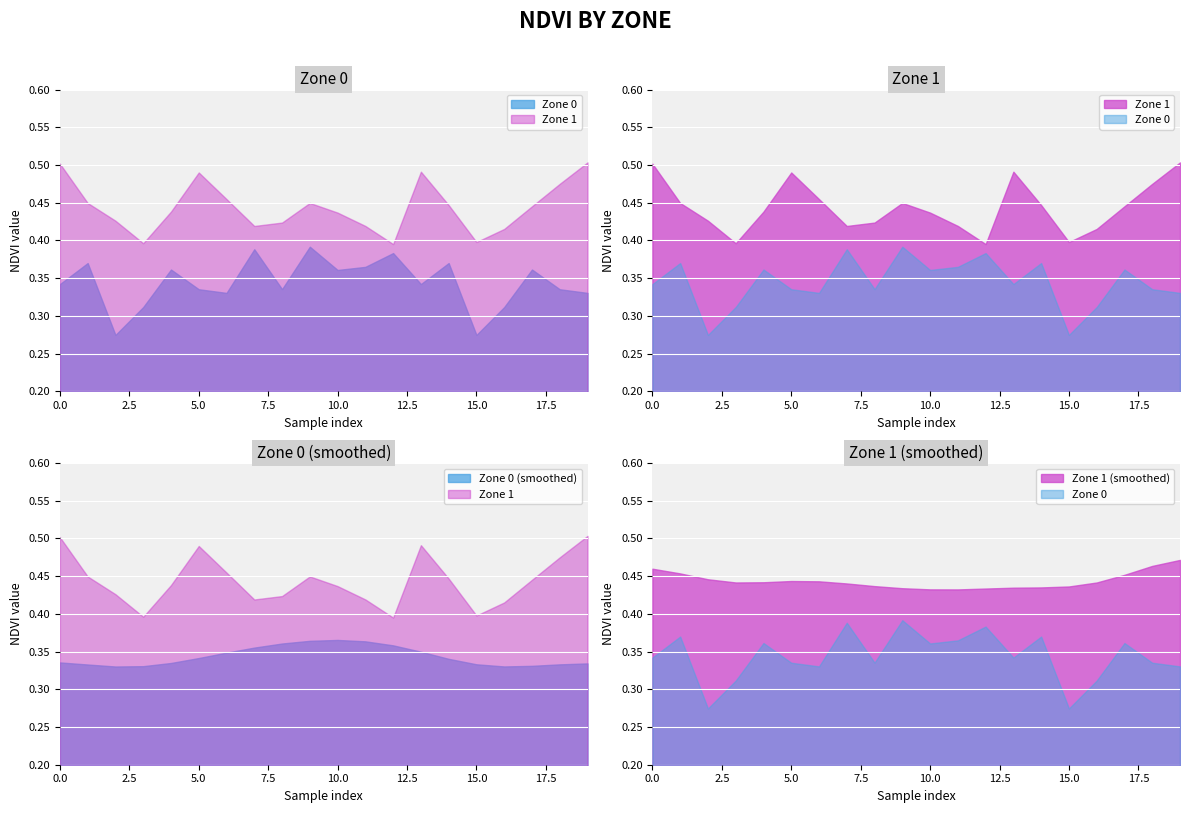

At which label does zone_0_ndvi reach its peak?

9